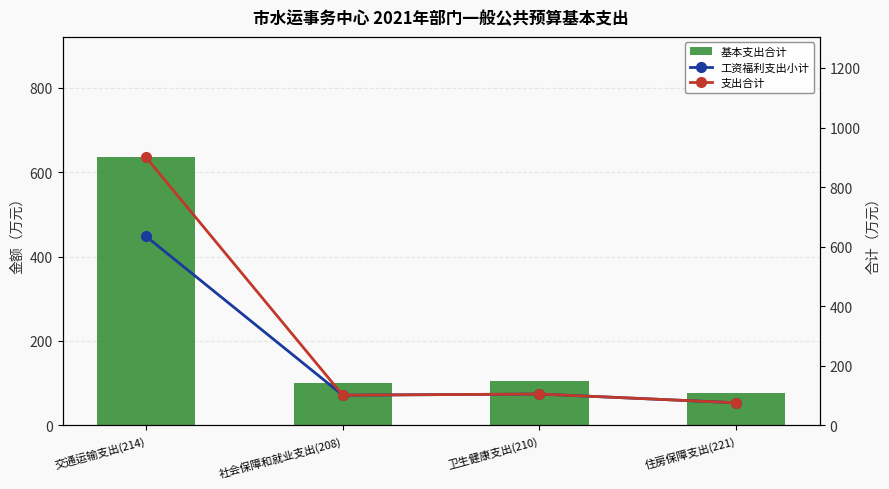

What are all the series names shown in the legend?

基本支出合计, 工资福利支出小计, 支出合计